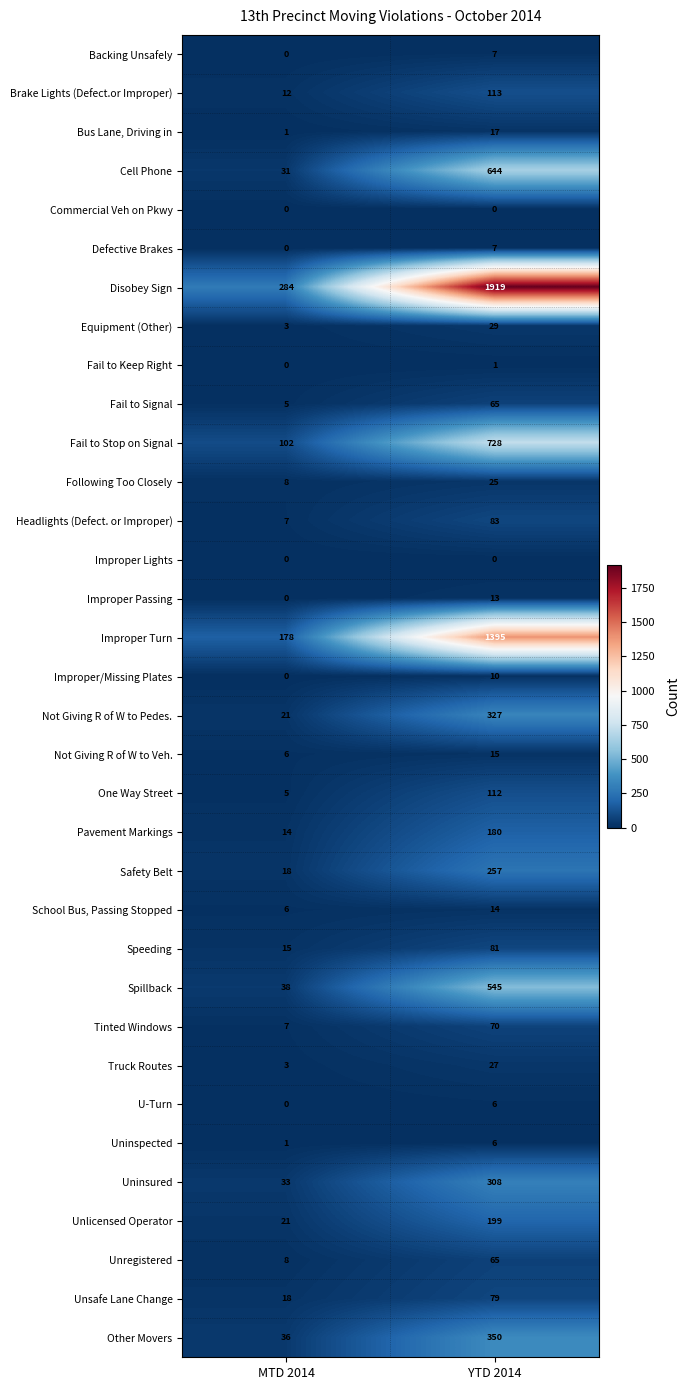

Is it true that Pavement Markings equals 20 at MTD 2014?

False